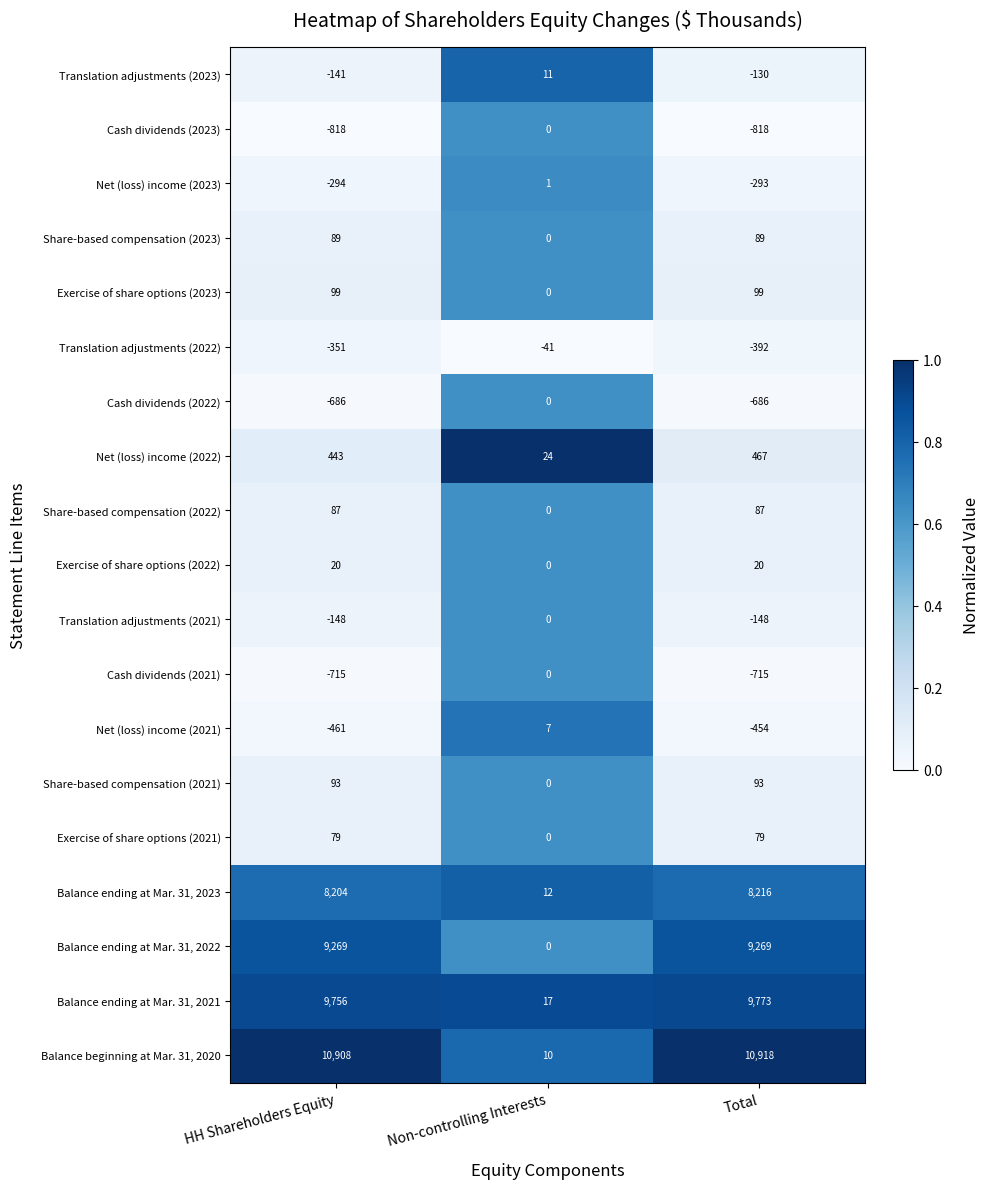

What is the maximum value shown in the chart?

10918